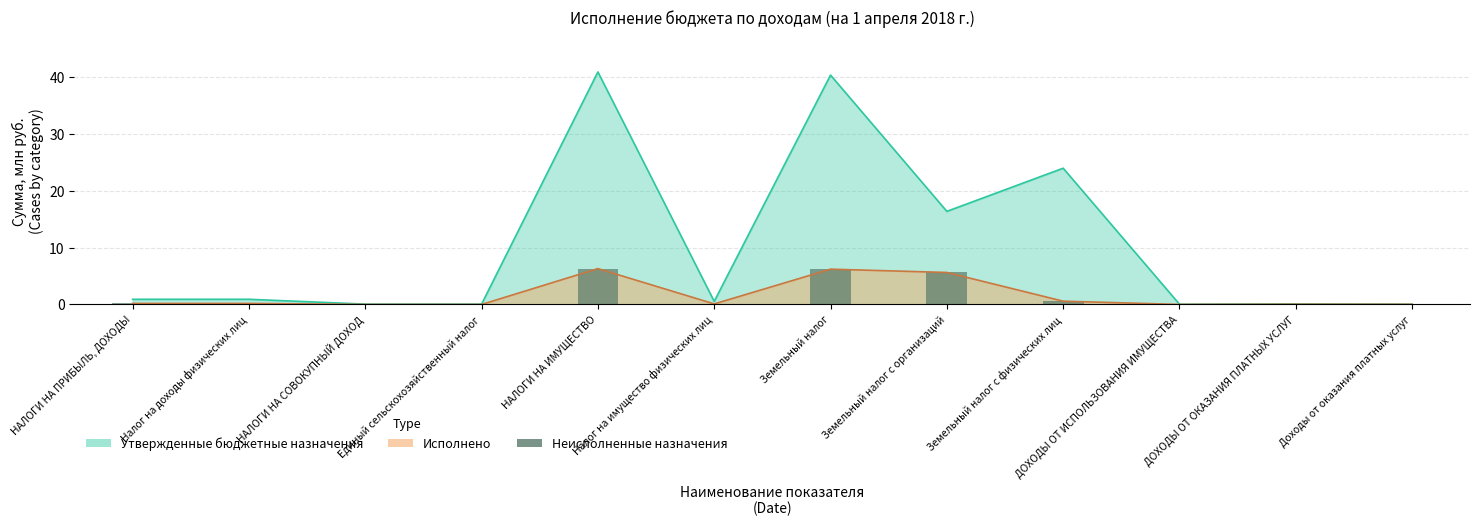

What is the difference between the highest and lowest values at Налог на доходы физических лиц?

0.7